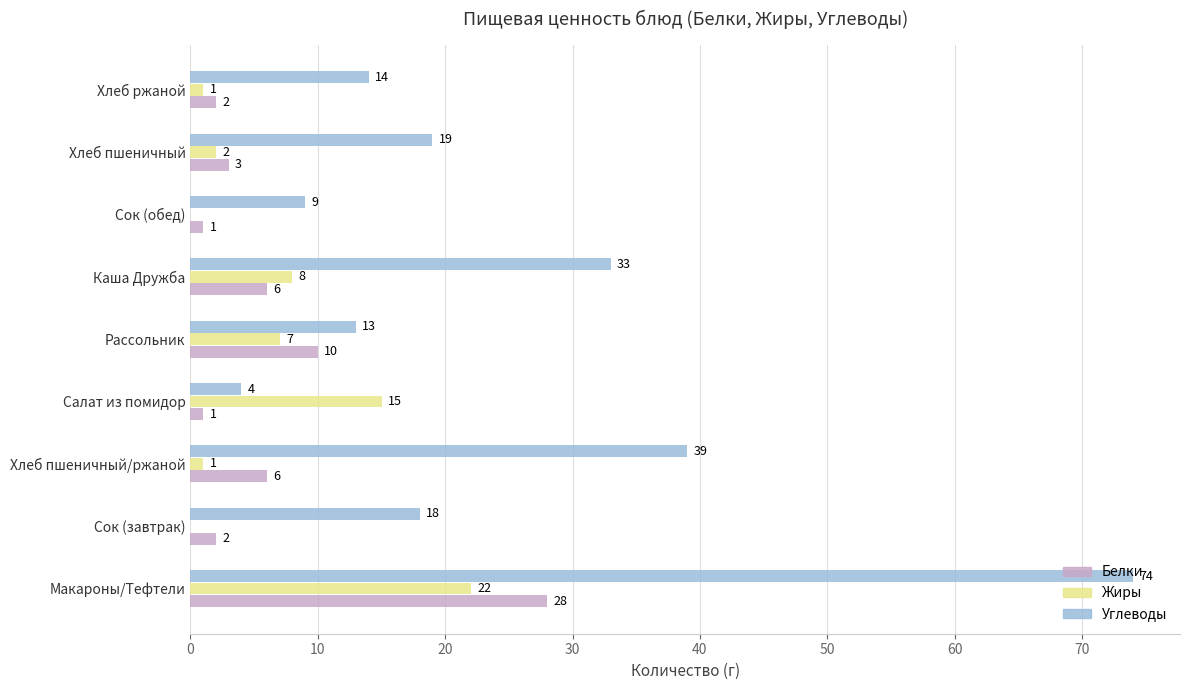

What is the sum of the Белки values at Каша Дружба and Рассольник?

16